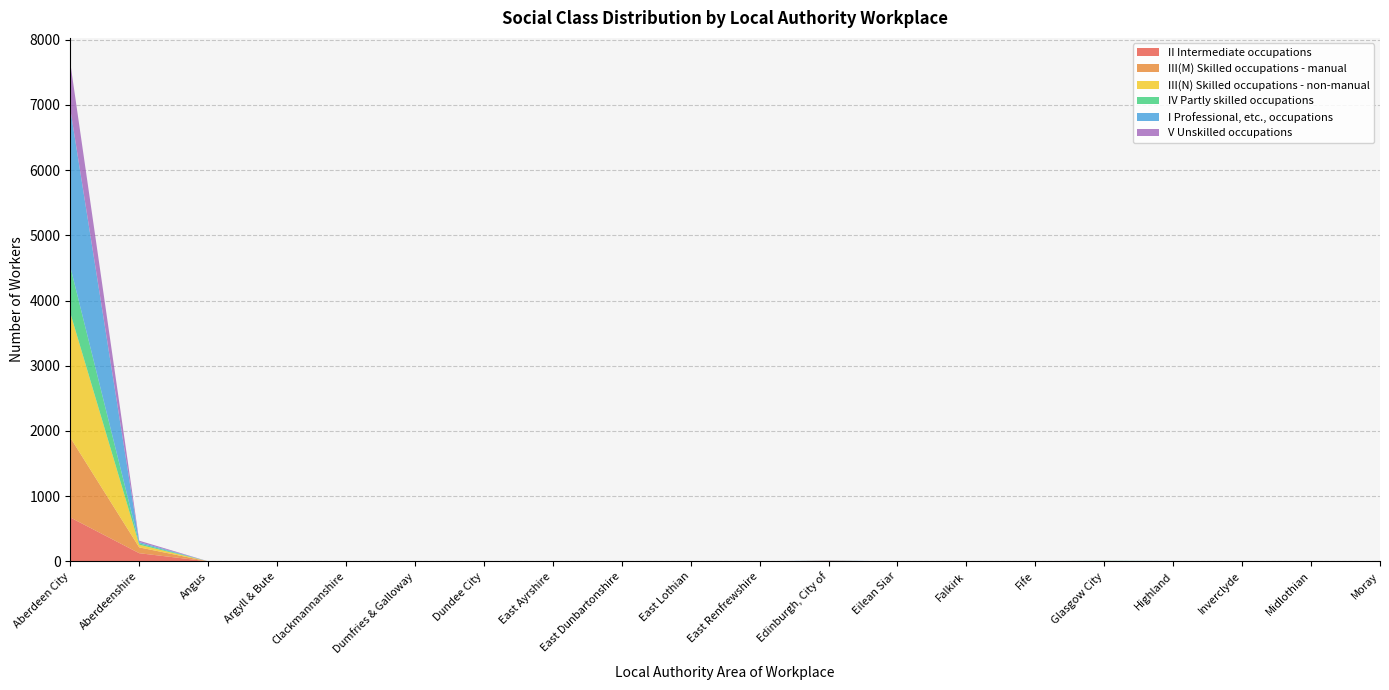

Reading right to left, what are all the values shown in this chart?

II Intermediate occupations: Moray=3	Midlothian=0	Inverclyde=0	Highland=1	Glasgow City=3	Fife=2	Falkirk=0	Eilean Siar=0	Edinburgh, City of=8	East Renfrewshire=0	East Lothian=0	East Dunbartonshire=0	East Ayrshire=0	Dundee City=1	Dumfries & Galloway=0	Clackmannanshire=0	Argyll & Bute=0	Angus=0	Aberdeenshire=125	Aberdeen City=673
III(M) Skilled occupations - manual: Moray=3	Midlothian=0	Inverclyde=0	Highland=2	Glasgow City=2	Fife=0	Falkirk=1	Eilean Siar=0	Edinburgh, City of=1	East Renfrewshire=0	East Lothian=0	East Dunbartonshire=0	East Ayrshire=0	Dundee City=1	Dumfries & Galloway=0	Clackmannanshire=1	Argyll & Bute=0	Angus=0	Aberdeenshire=89	Aberdeen City=1225
III(N) Skilled occupations - non-manual: Moray=0	Midlothian=0	Inverclyde=0	Highland=1	Glasgow City=1	Fife=1	Falkirk=0	Eilean Siar=0	Edinburgh, City of=1	East Renfrewshire=0	East Lothian=0	East Dunbartonshire=0	East Ayrshire=0	Dundee City=1	Dumfries & Galloway=0	Clackmannanshire=0	Argyll & Bute=0	Angus=0	Aberdeenshire=41	Aberdeen City=1912
IV Partly skilled occupations: Moray=0	Midlothian=0	Inverclyde=0	Highland=1	Glasgow City=2	Fife=1	Falkirk=0	Eilean Siar=0	Edinburgh, City of=0	East Renfrewshire=0	East Lothian=0	East Dunbartonshire=0	East Ayrshire=0	Dundee City=1	Dumfries & Galloway=0	Clackmannanshire=1	Argyll & Bute=0	Angus=0	Aberdeenshire=21	Aberdeen City=709
I Professional, etc., occupations: Moray=0	Midlothian=0	Inverclyde=0	Highland=1	Glasgow City=0	Fife=0	Falkirk=0	Eilean Siar=0	Edinburgh, City of=3	East Renfrewshire=0	East Lothian=0	East Dunbartonshire=0	East Ayrshire=0	Dundee City=0	Dumfries & Galloway=0	Clackmannanshire=0	Argyll & Bute=0	Angus=0	Aberdeenshire=20	Aberdeen City=2417
V Unskilled occupations: Moray=0	Midlothian=0	Inverclyde=0	Highland=0	Glasgow City=1	Fife=0	Falkirk=0	Eilean Siar=0	Edinburgh, City of=1	East Renfrewshire=0	East Lothian=0	East Dunbartonshire=0	East Ayrshire=0	Dundee City=0	Dumfries & Galloway=0	Clackmannanshire=0	Argyll & Bute=0	Angus=1	Aberdeenshire=21	Aberdeen City=709